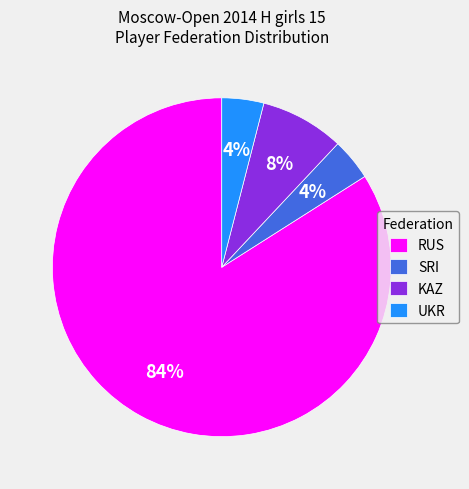

Which slice represents more than half of the pie?

RUS